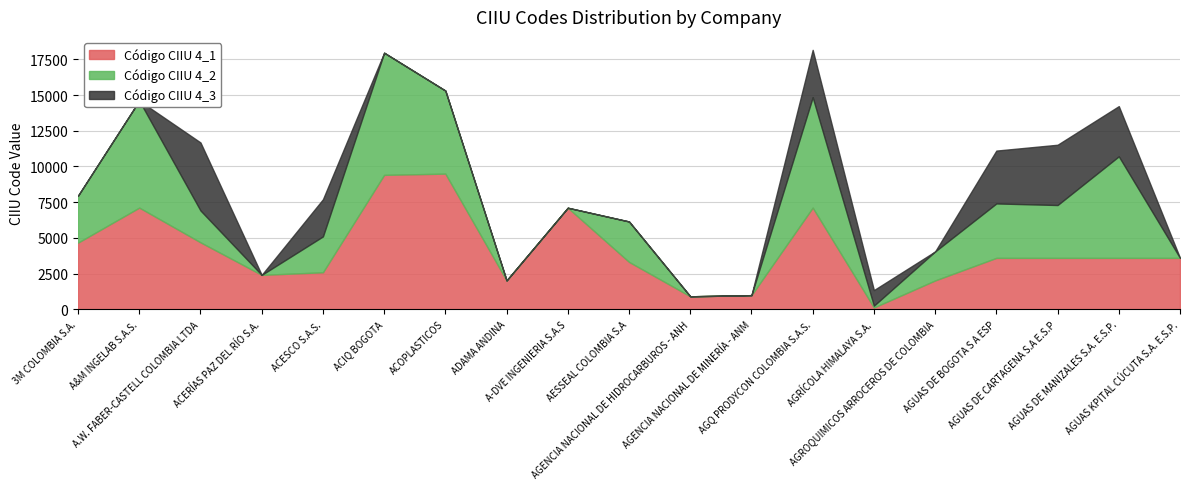

How many times do Código CIIU 4_1 and Código CIIU 4_2 cross each other?

4